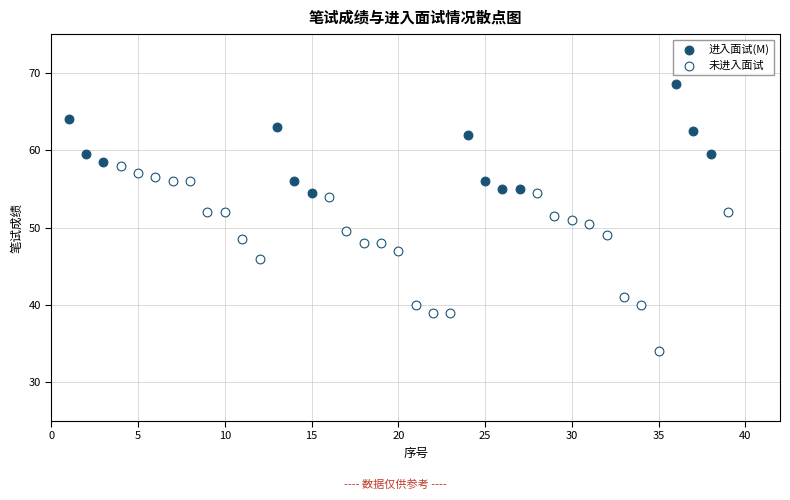

Which series contains the highest Y value?

进入面试(M)